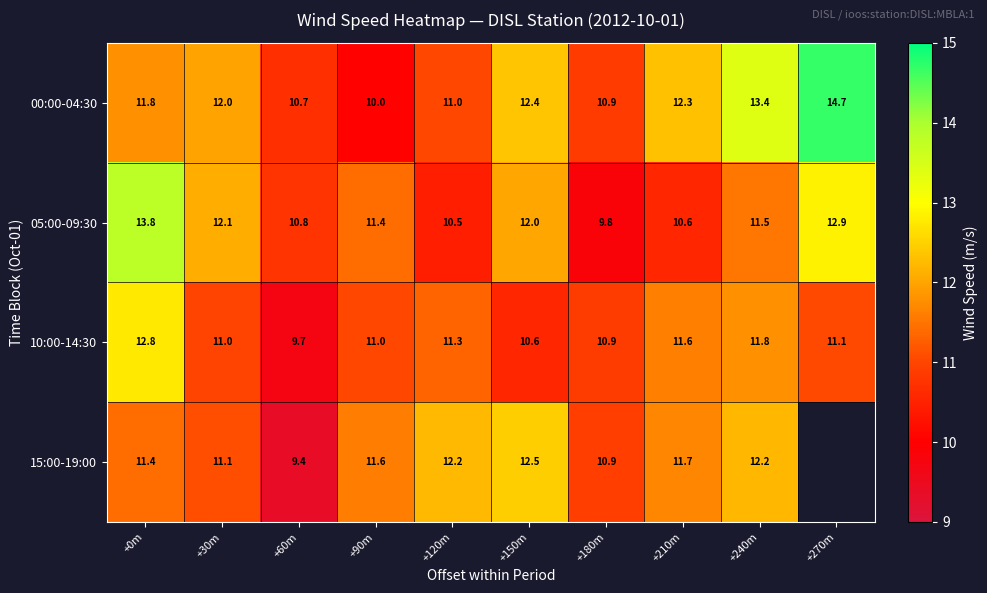

Which series changed the most between +30m and +180m?

05:00-09:30